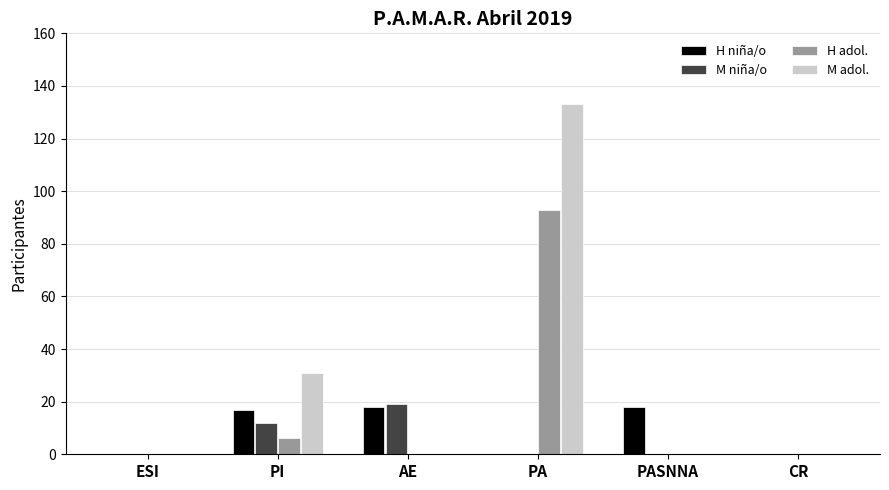

What is the sum of the M niña/o values at PI and PASNNA?

12